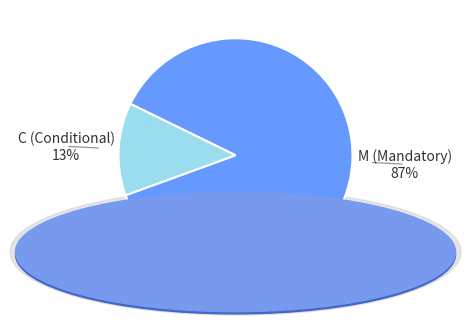

Which has a higher value, C (Conditional) or M (Mandatory)?

M (Mandatory)